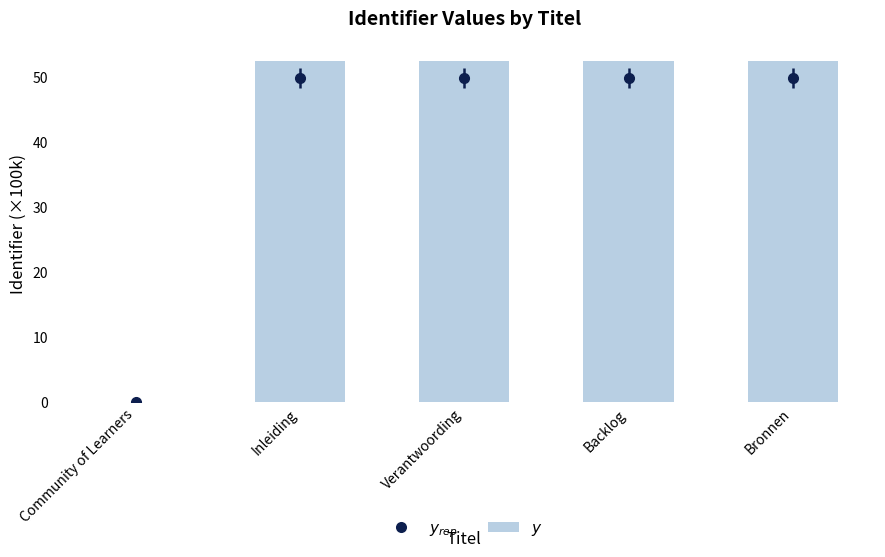

Reading left to right, list all the values displayed in this chart.

Community of Learners=0.0	Inleiding=52.4	Verantwoording=52.4	Backlog=52.4	Bronnen=52.4